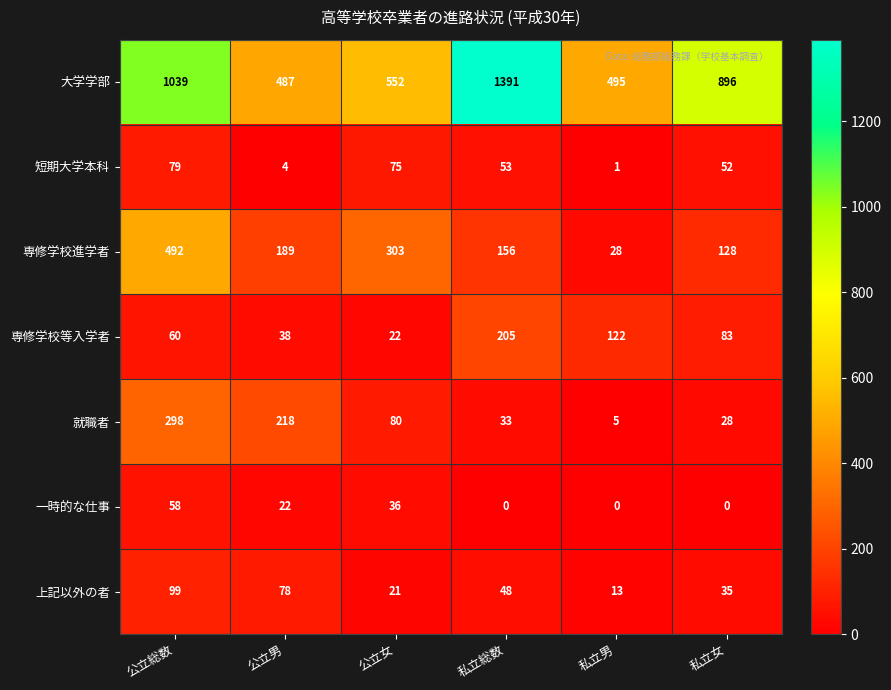

What is the total value across all series at 私立総数?

1886